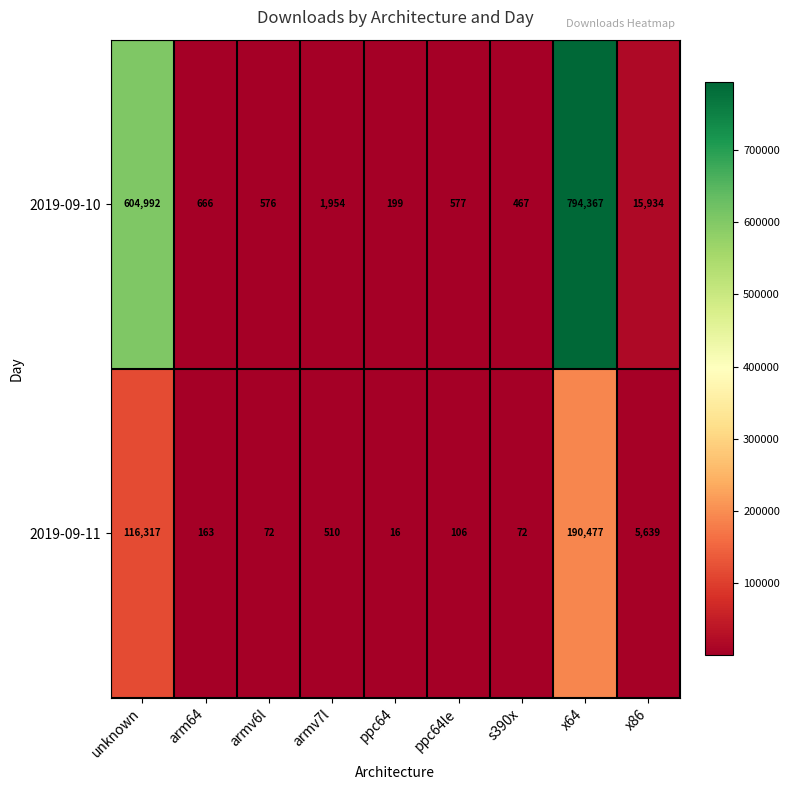

What is the total value across all series at arm64?

829